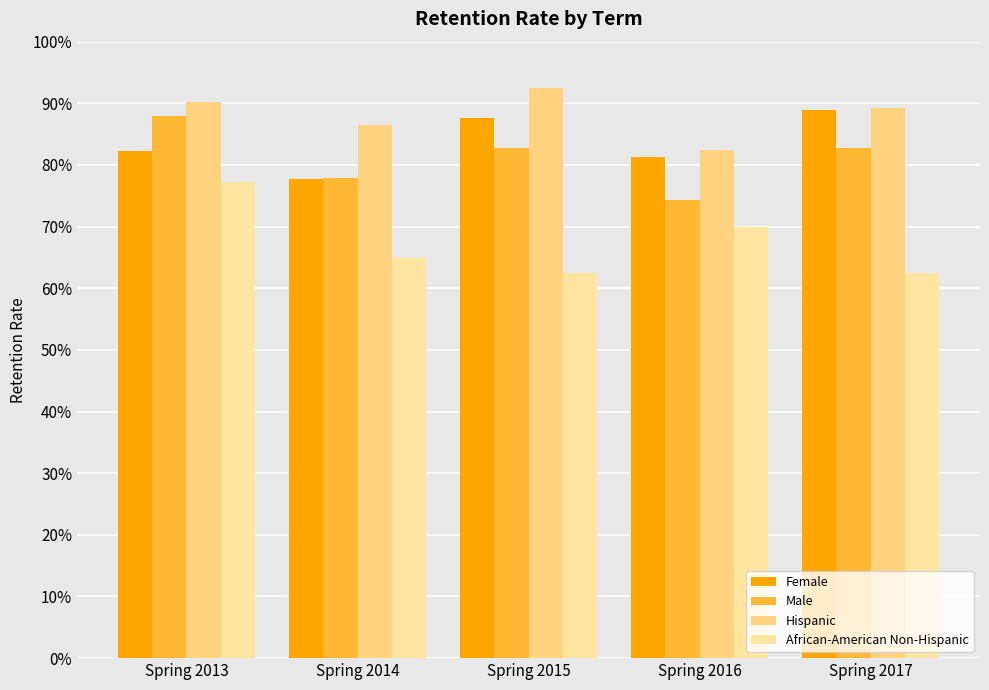

Does the chart contain any negative values?

No